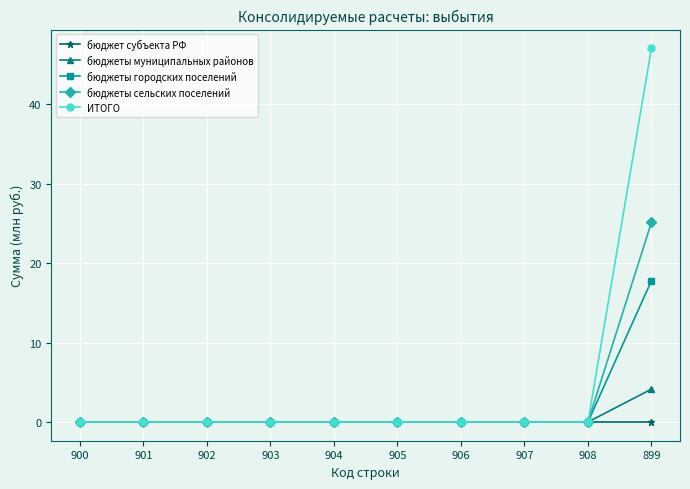

The value of бюджеты сельских поселений at 900 is 0.0. True or false?

True